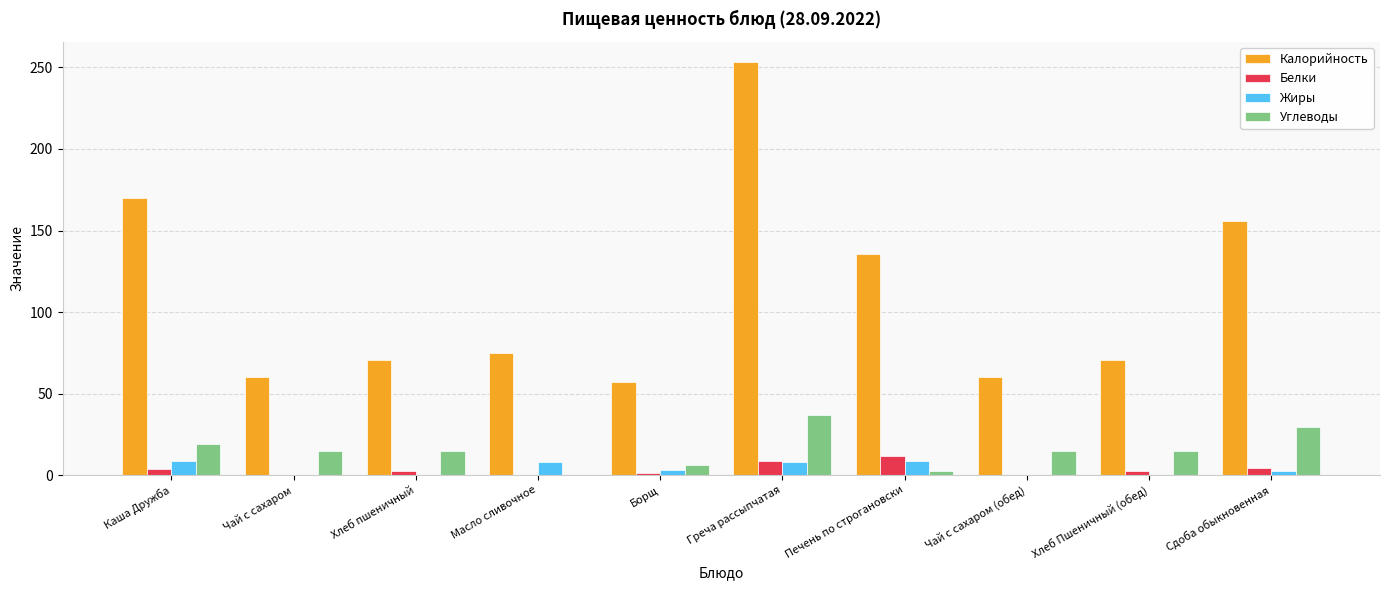

How many groups of bars are there?

10